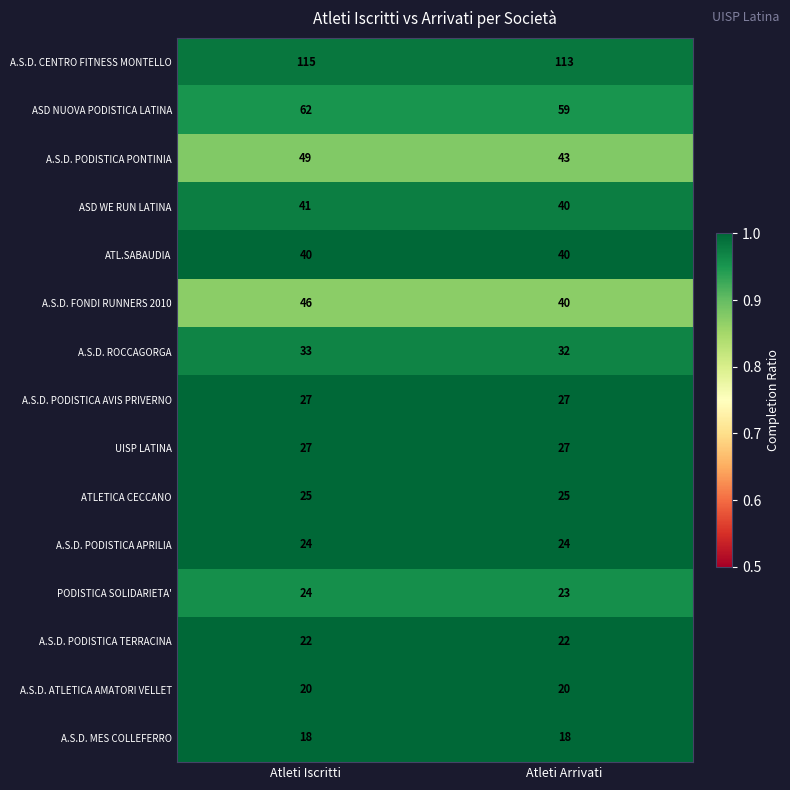

Which label corresponds to the largest value in the chart?

Atleti Iscritti